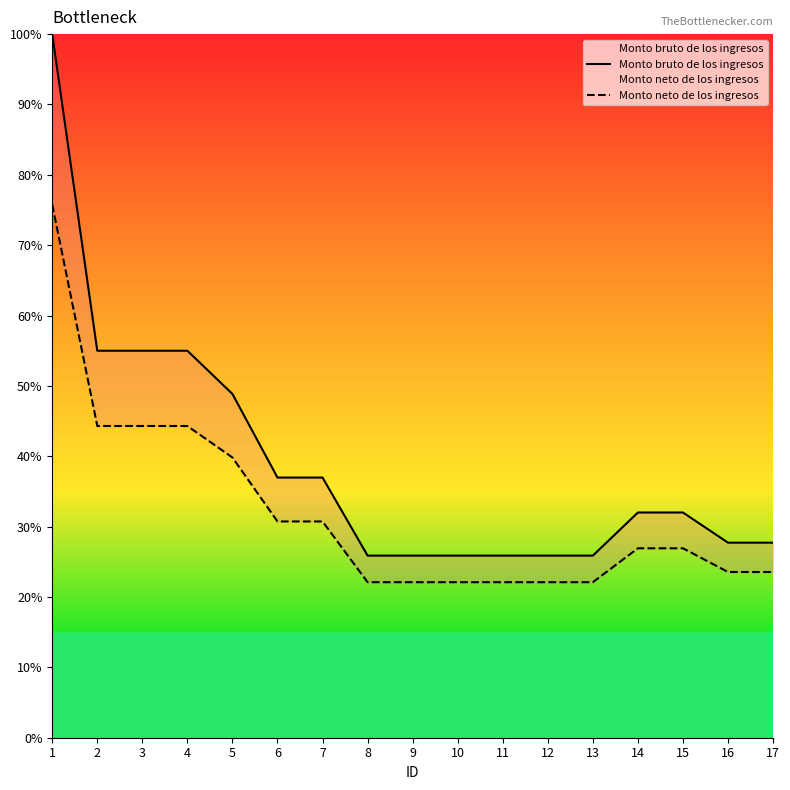

Count the number of data series in this chart.

2